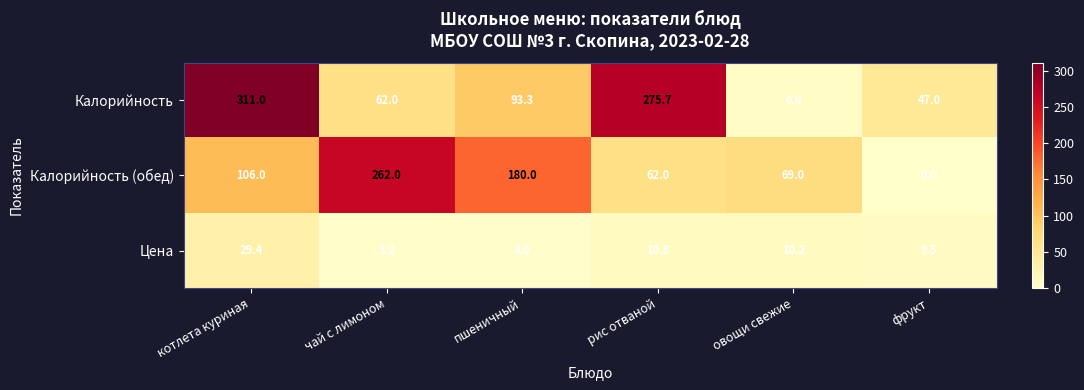

How many categories are shown in the chart?

6